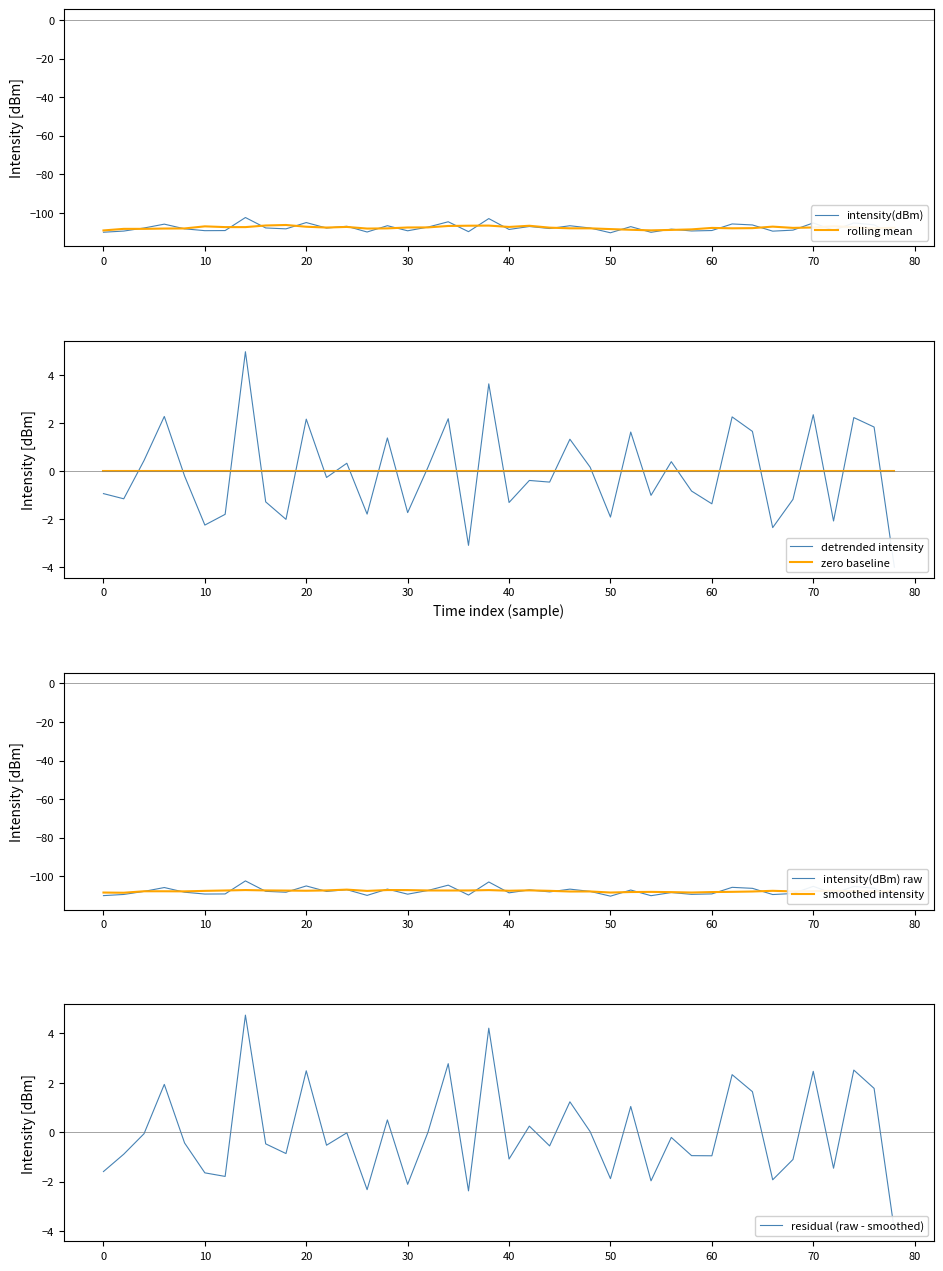

What is the difference between the second highest and minimum values?

8.7